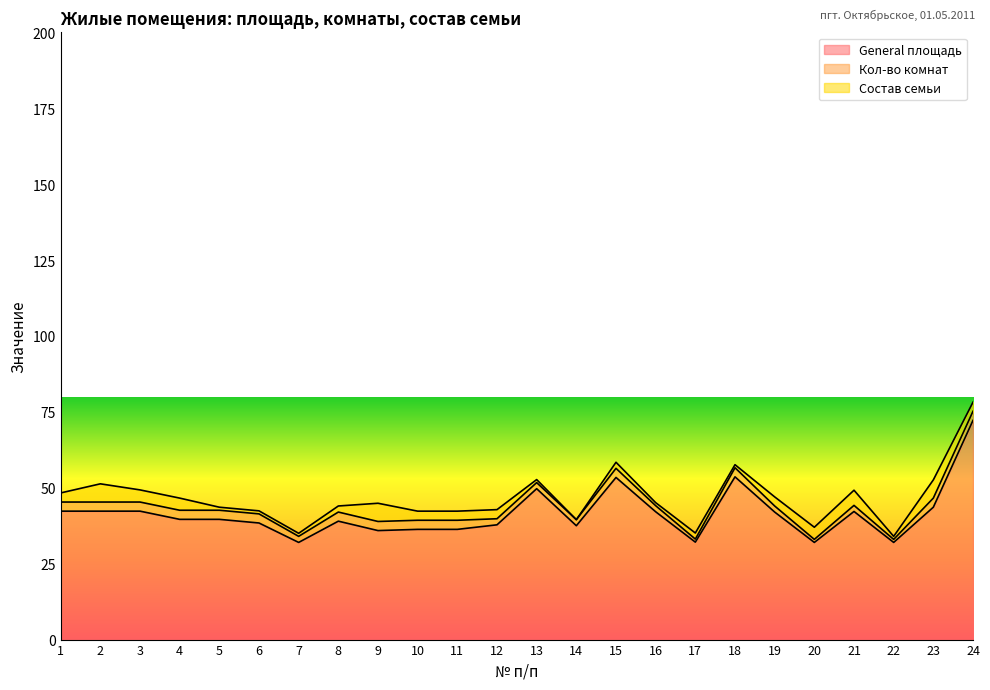

Reading left to right, transcribe all the data shown in this chart.

General площадь: 1=42.3	2=42.3	3=42.3	4=39.6	5=39.6	6=38.4	7=32.0	8=39.0	9=35.9	10=36.3	11=36.3	12=37.8	13=49.7	14=37.5	15=53.4	16=42.1	17=32.1	18=53.6	19=42.0	20=32.0	21=42.2	22=32.0	23=43.6	24=72.2
Кол-во комнат: 1=3.0	2=3.0	3=3.0	4=3.0	5=3.0	6=3.0	7=2.0	8=3.0	9=3.0	10=3.0	11=3.0	12=2.0	13=2.0	14=2.0	15=3.0	16=2.0	17=1.0	18=3.0	19=2.0	20=1.0	21=2.0	22=1.0	23=3.0	24=3.0
Состав семьи: 1=3.0	2=6.0	3=4.0	4=4.0	5=1.0	6=1.0	7=1.0	8=2.0	9=6.0	10=3.0	11=3.0	12=3.0	13=1.0	14=0.0	15=2.0	16=1.0	17=2.0	18=1.0	19=3.0	20=4.0	21=5.0	22=1.0	23=6.0	24=3.0